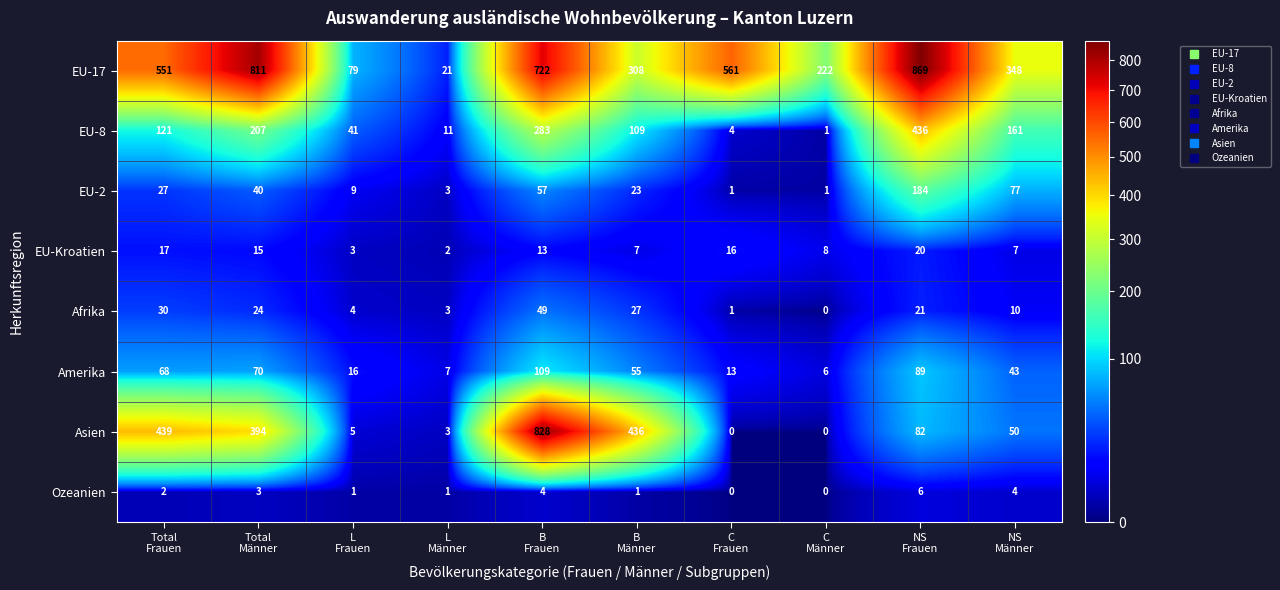

What is the greatest value displayed?

869